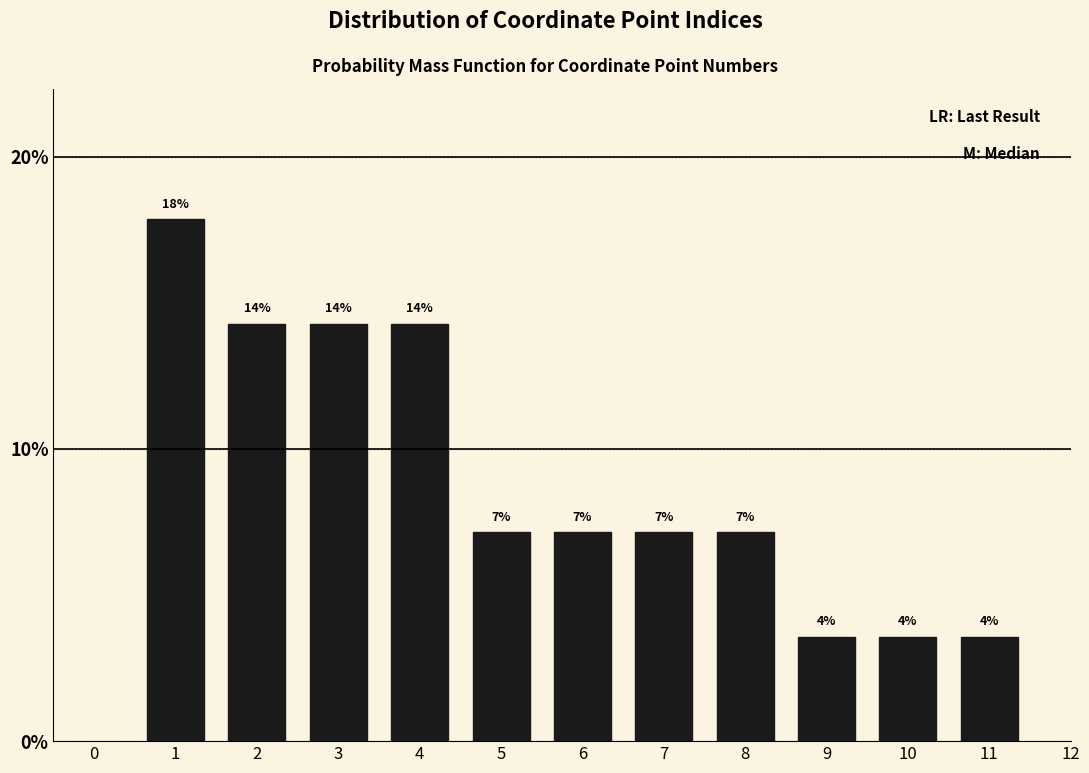

How many bars are there in total?

11